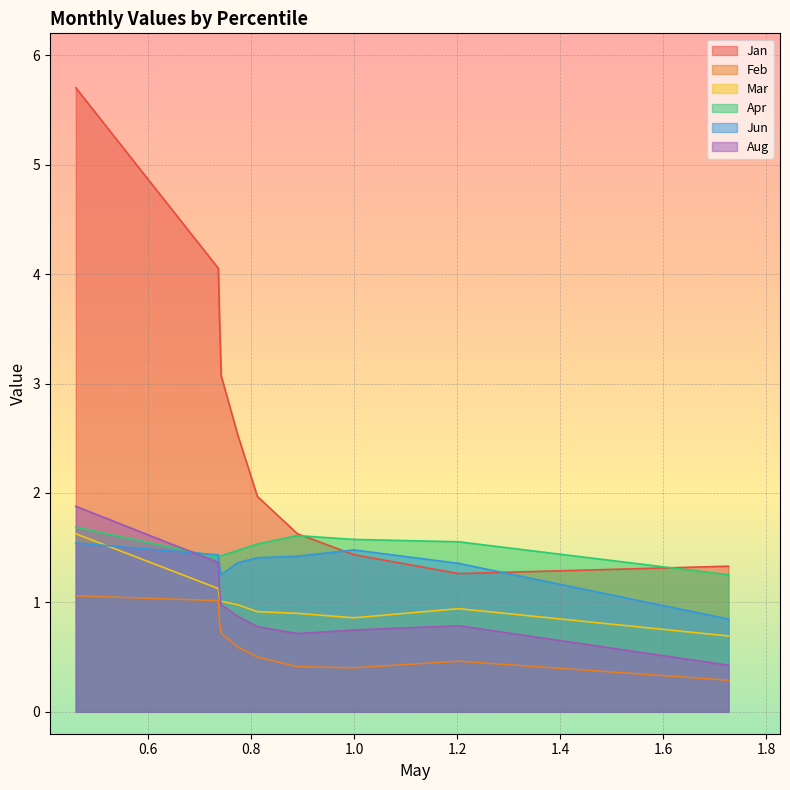

How many lines are shown in the chart?

6